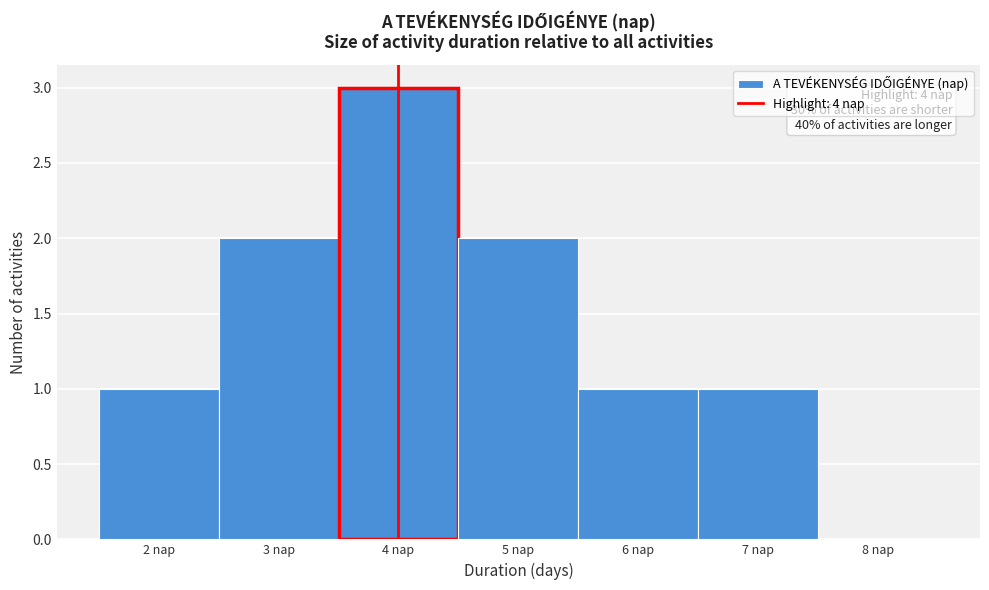

Over which range of the x-axis is the bar tallest?

3.5 to 4.5